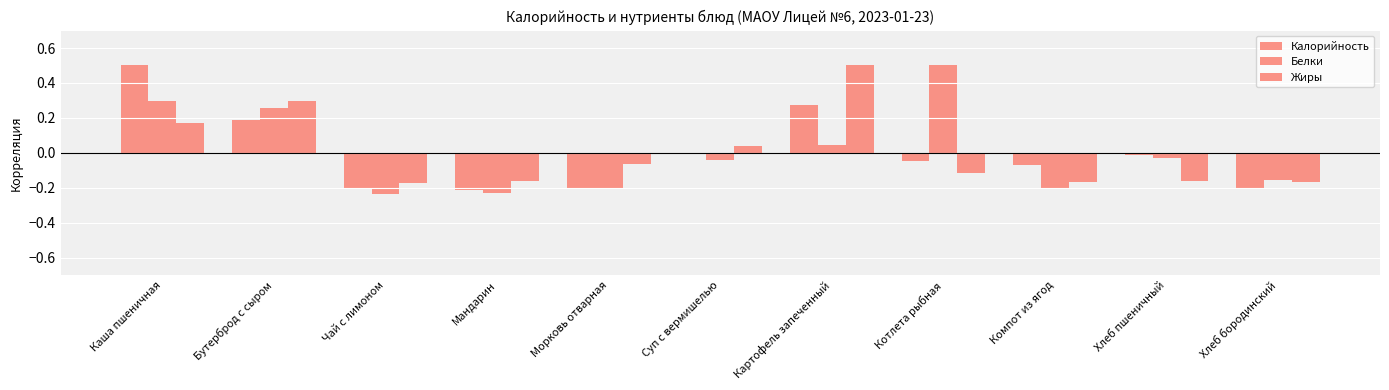

How many values in the Жиры series exceed 0?

4